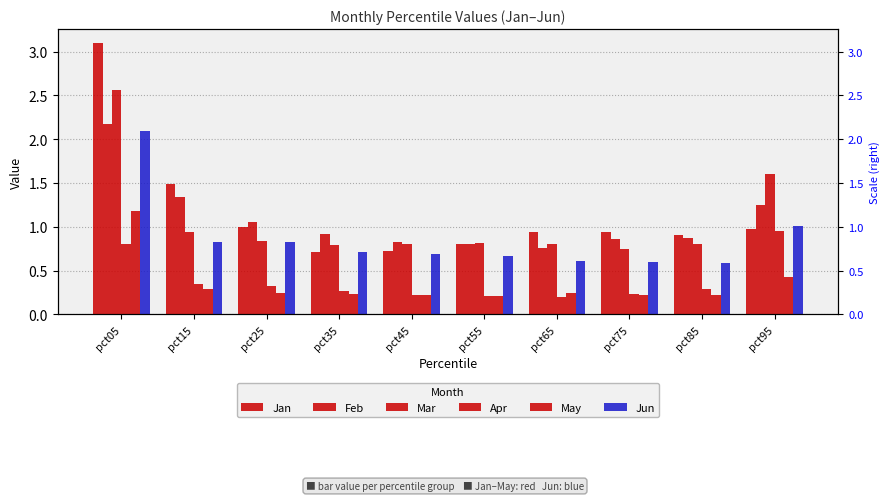

Where is Apr nearest to the value 0?

pct65